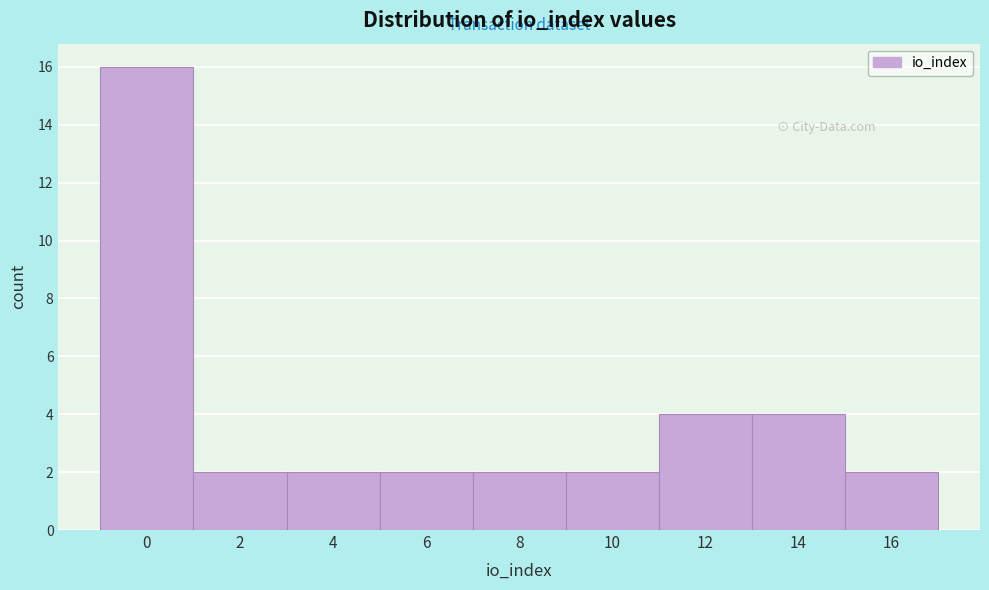

Reading left to right, extract all data points from this chart.

16	2	2	2	2	2	4	4	2